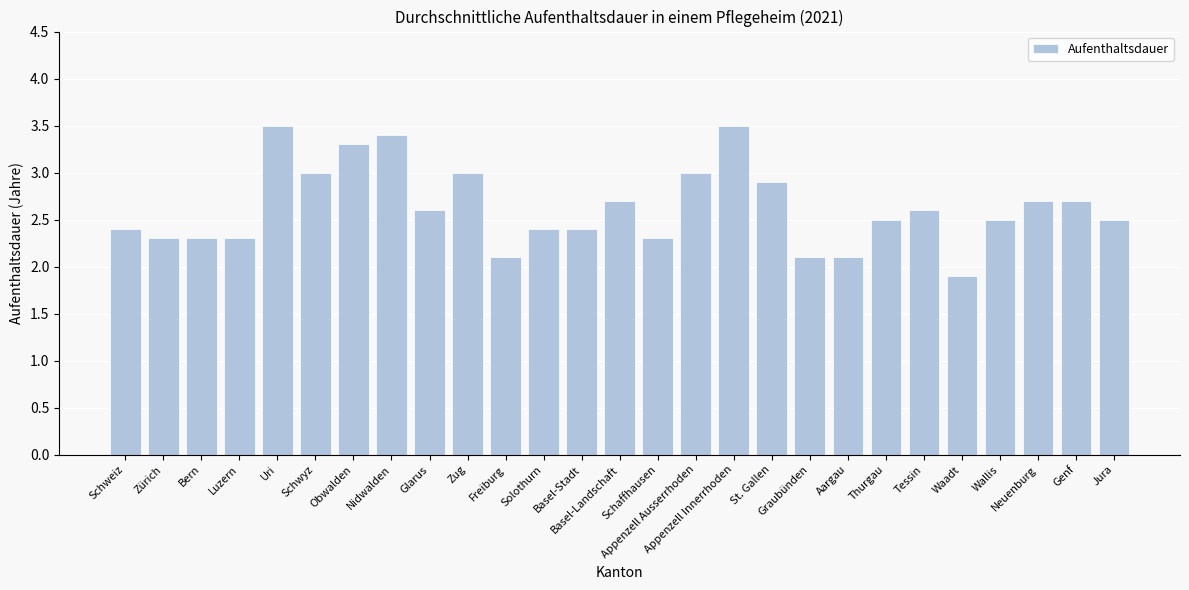

What is the ratio of the value at Obwalden to the value at Appenzell Ausserrhoden?

1.1